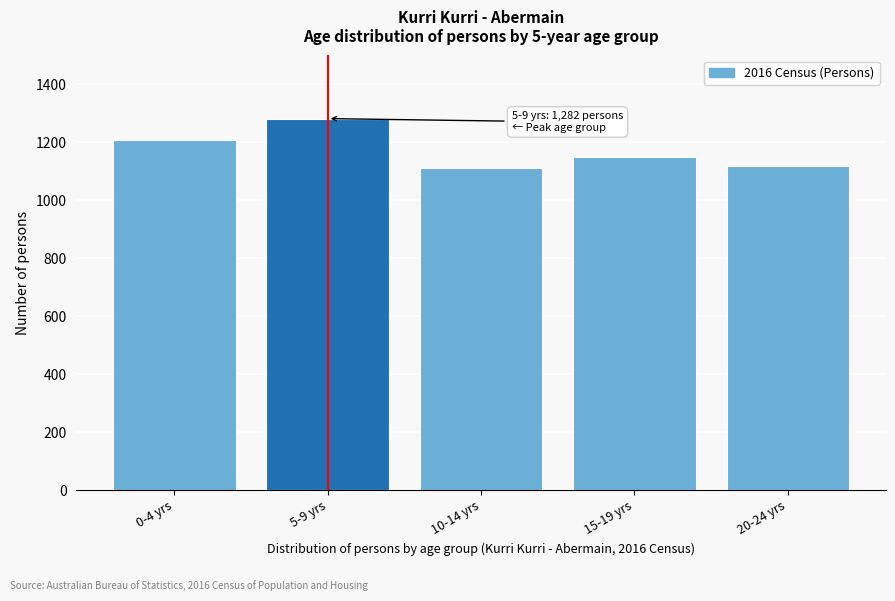

Reading left to right, extract all data points from this chart.

0-4 yrs=1208	5-9 yrs=1282	10-14 yrs=1113	15-19 yrs=1150	20-24 yrs=1120